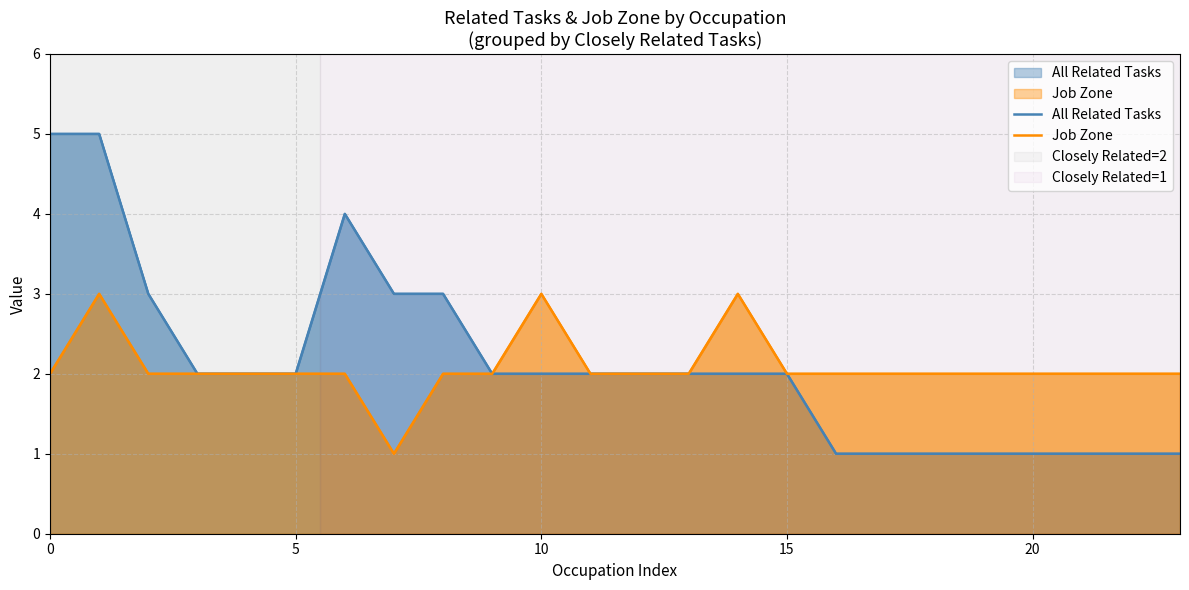

What is the label of the 3rd point from the right?

21